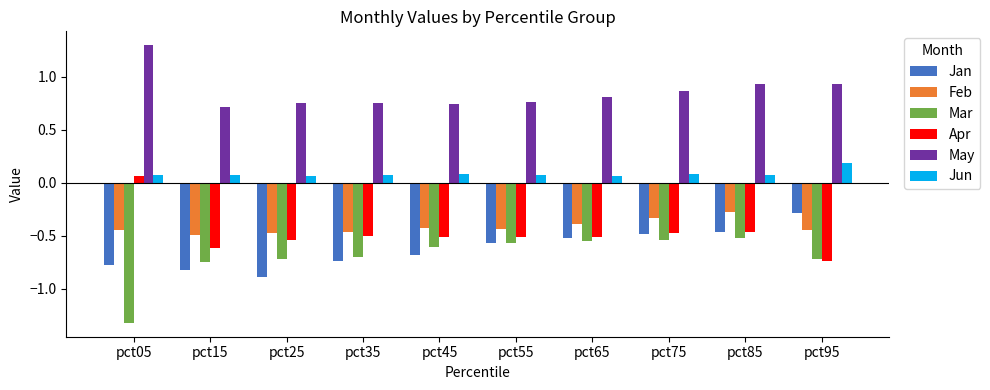

How many series are shown in this chart?

6